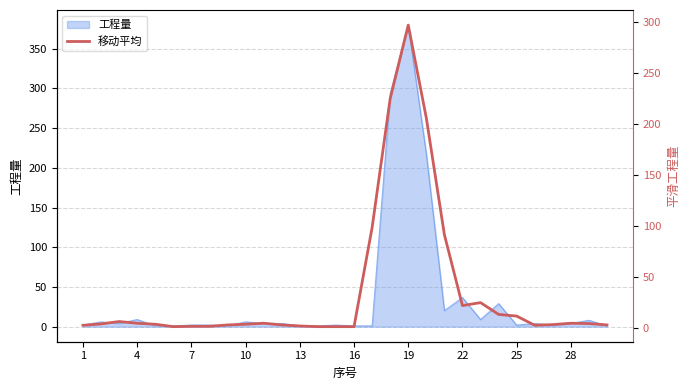

What is the sum of all values?

1053.3